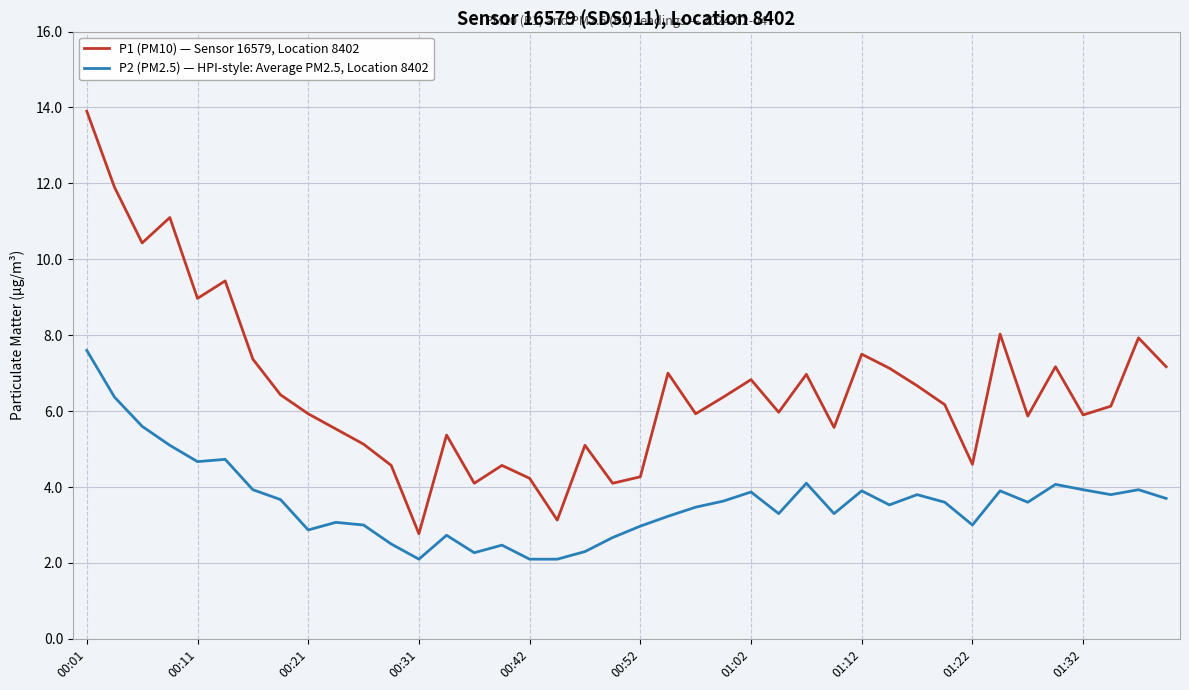

Which series has the largest total across all categories?

P1 (PM10) — Sensor 16579, Location 8402